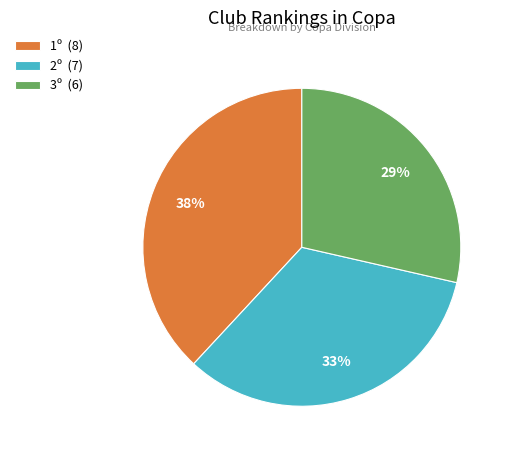

What percentage is the 1º slice, to the nearest percent?

38%